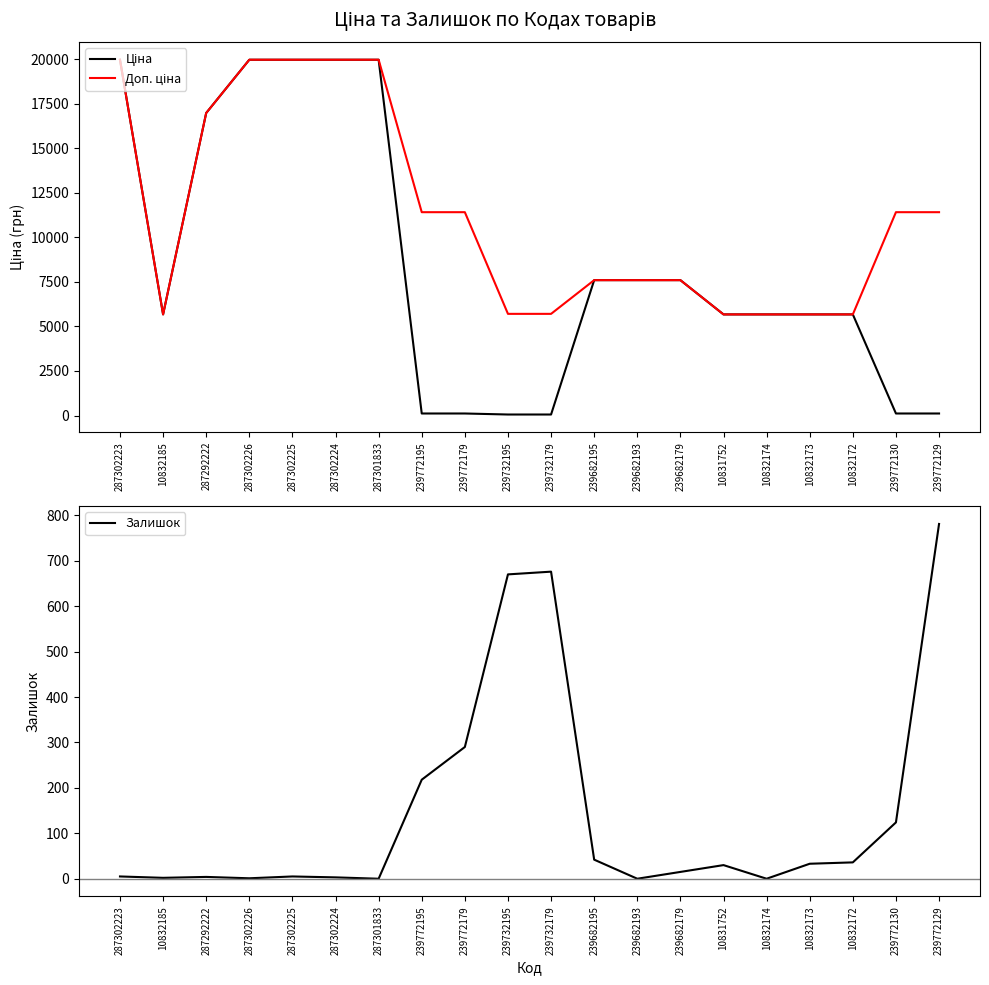

True or false: Доп. ціна and Ціна intersect in this chart.

False